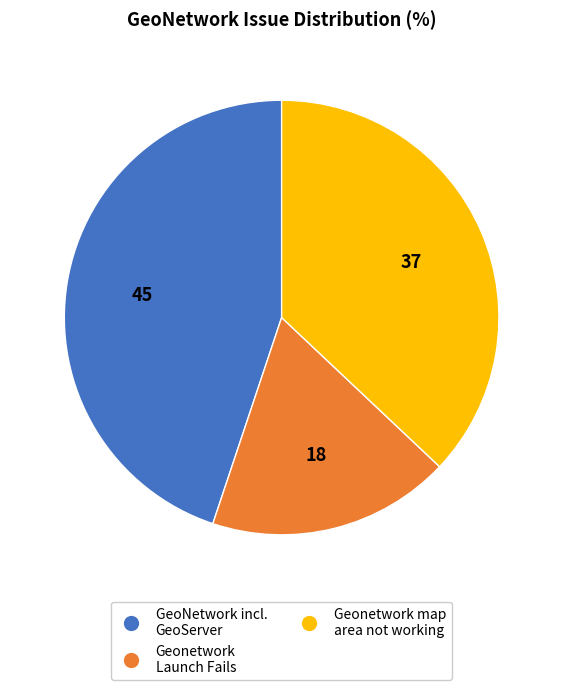

Is there any slice that represents more than half of the pie?

No